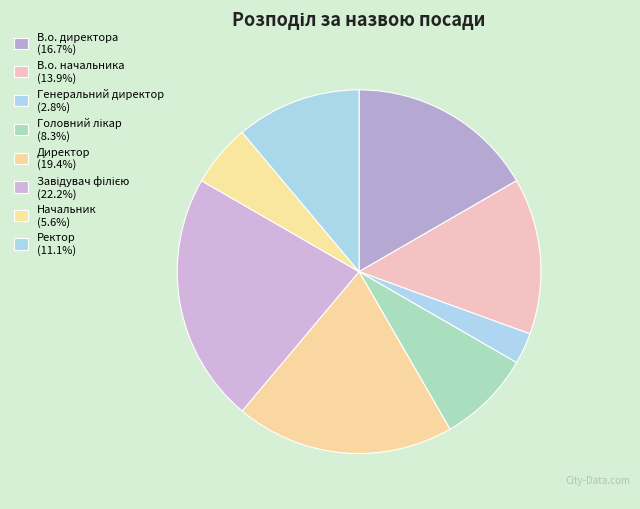

How many segments does this pie chart have?

8